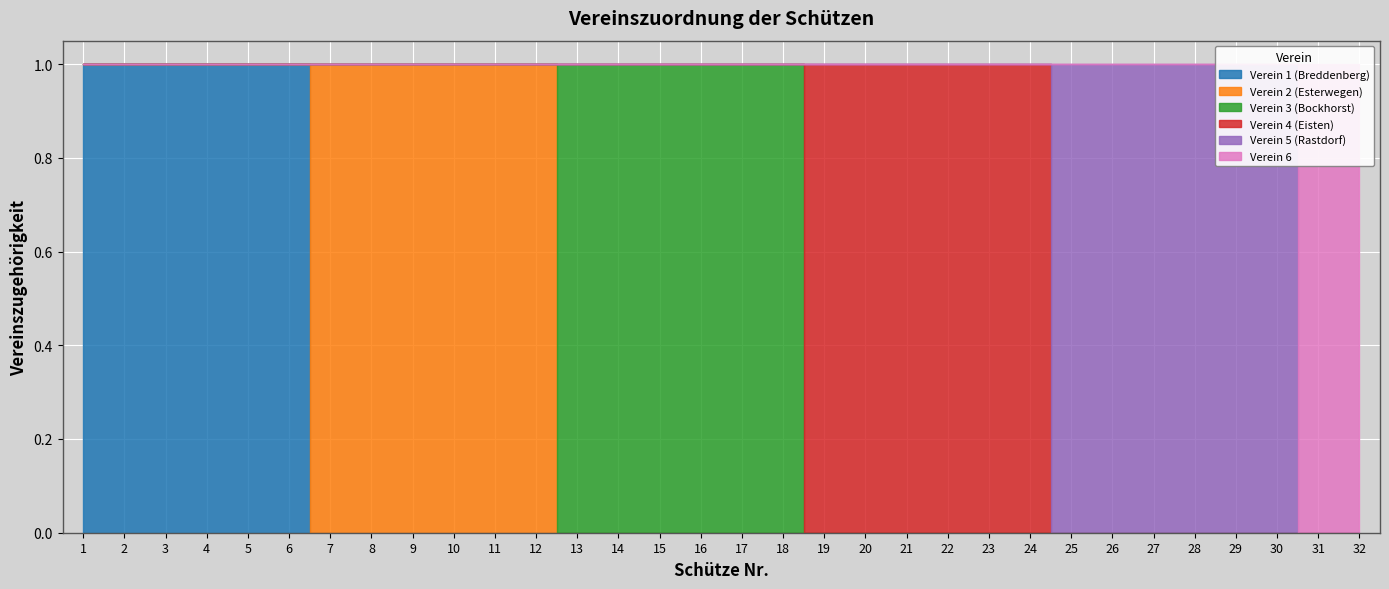

The value of Verein 3 (Bockhorst) at 7 is 0. True or false?

True